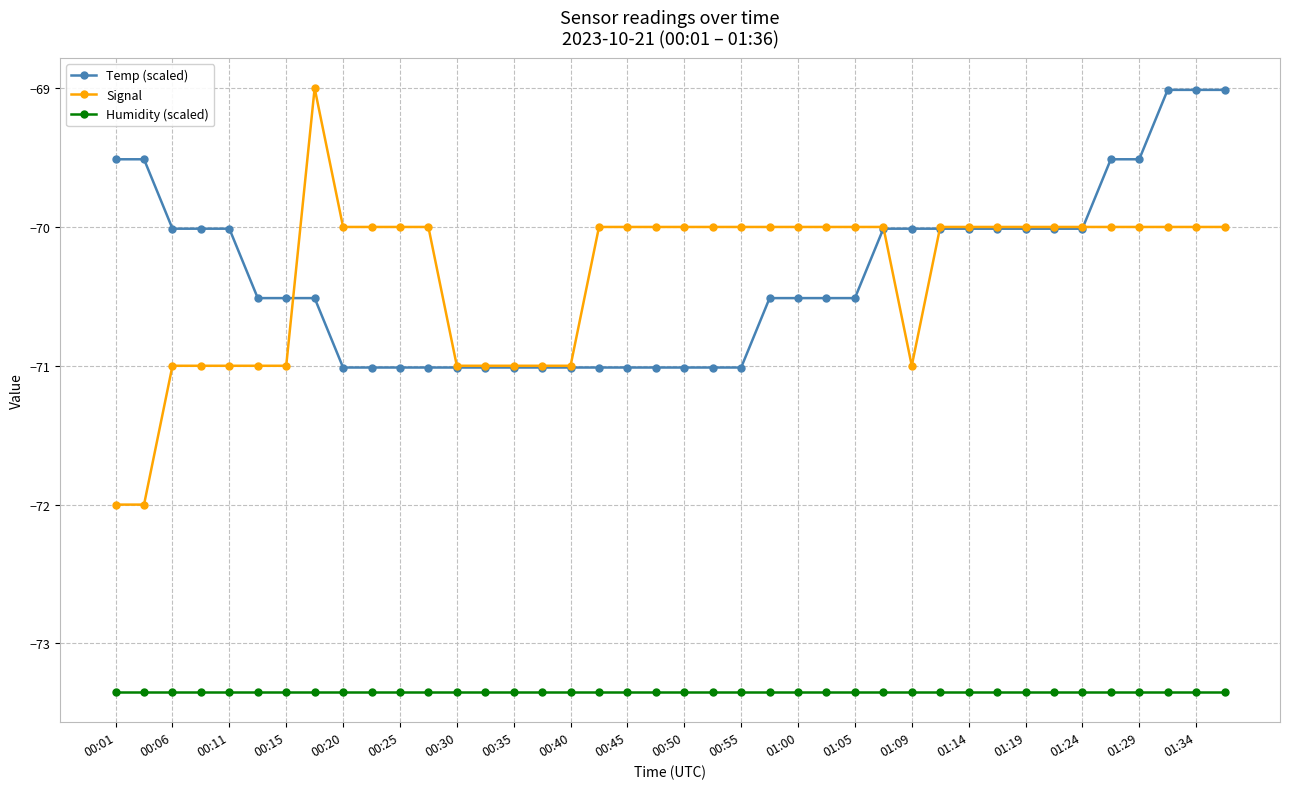

How many Signal values are between -71 and -70?

37